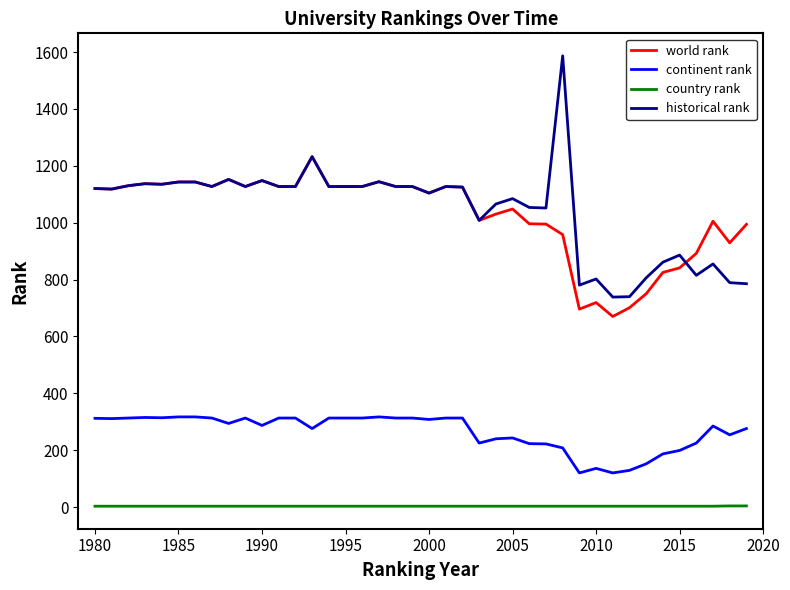

Rank the series by their maximum value, from highest to lowest.

historical rank, world rank, continent rank, country rank